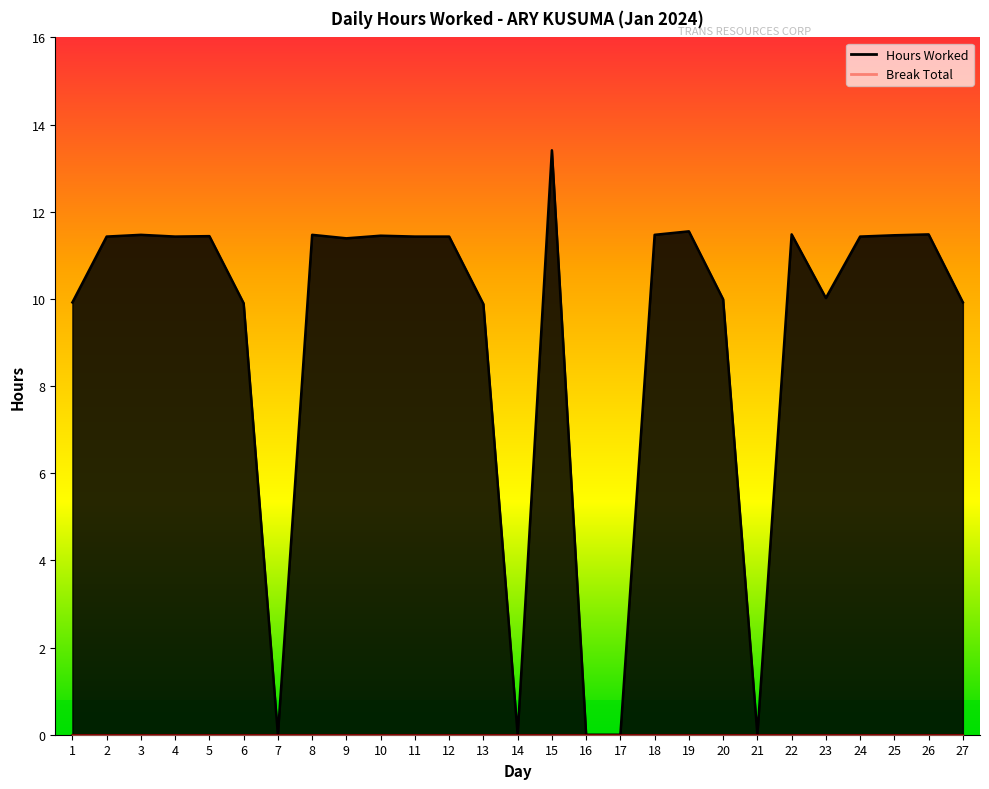

Which category has the lowest value across all series?

7